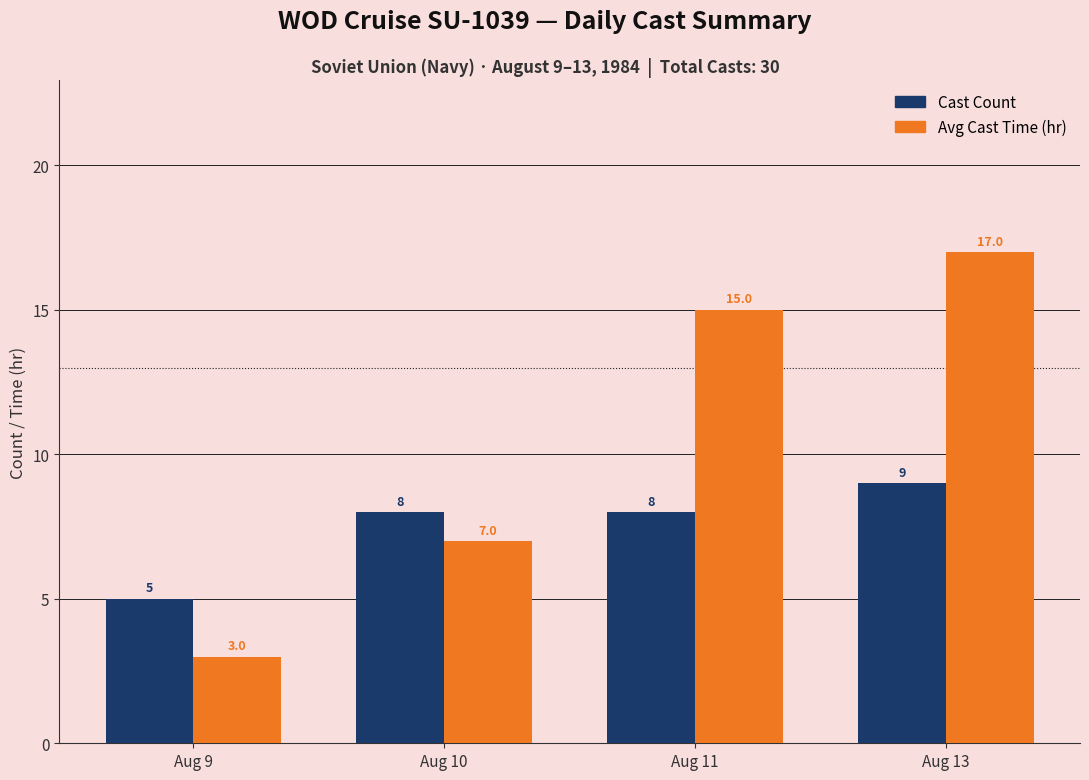

What is the spread (max minus min) of values at Aug 13?

8